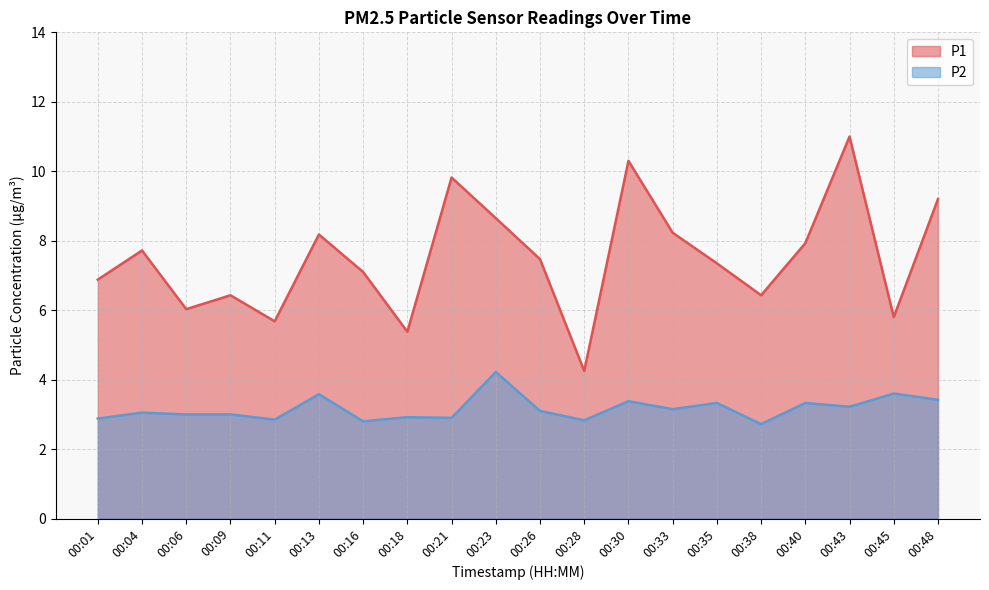

What is the smallest value displayed?

2.7